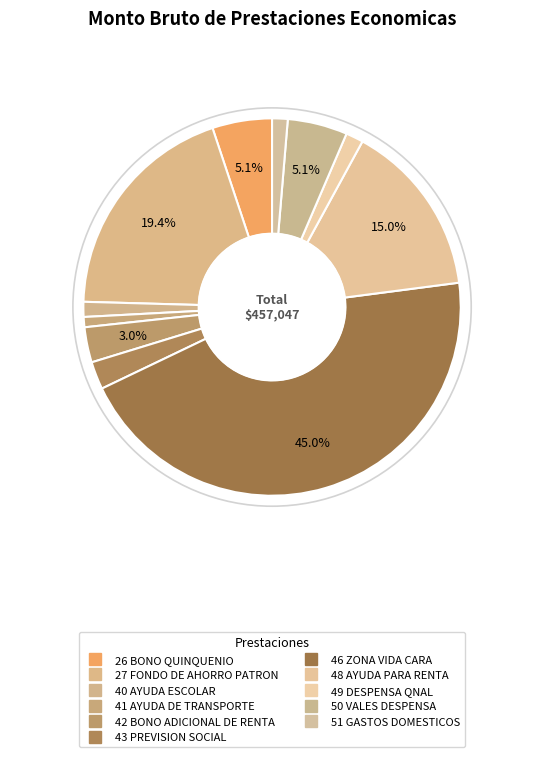

How much of the chart is everything except 50 VALES DESPENSA?

94.9%